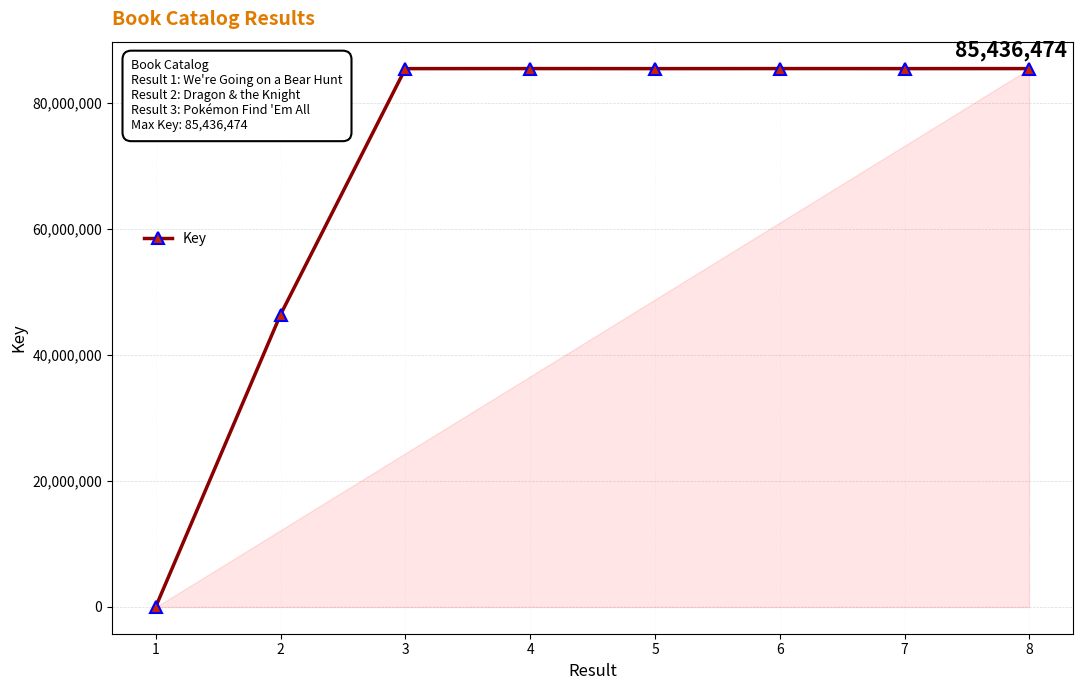

What is the minimum value shown in the chart?

6624